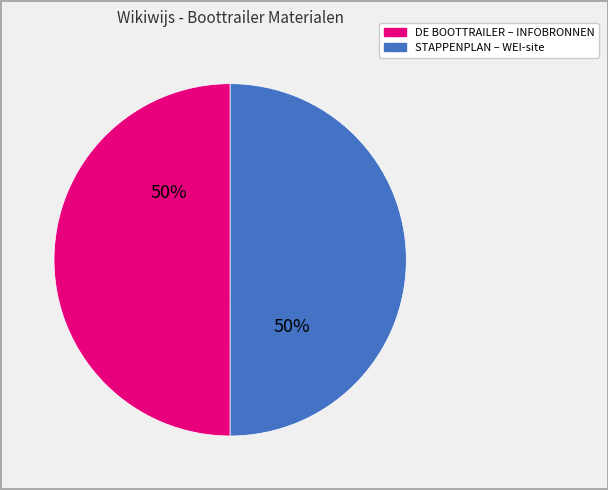

To the nearest percent, what is the average slice percentage?

50%